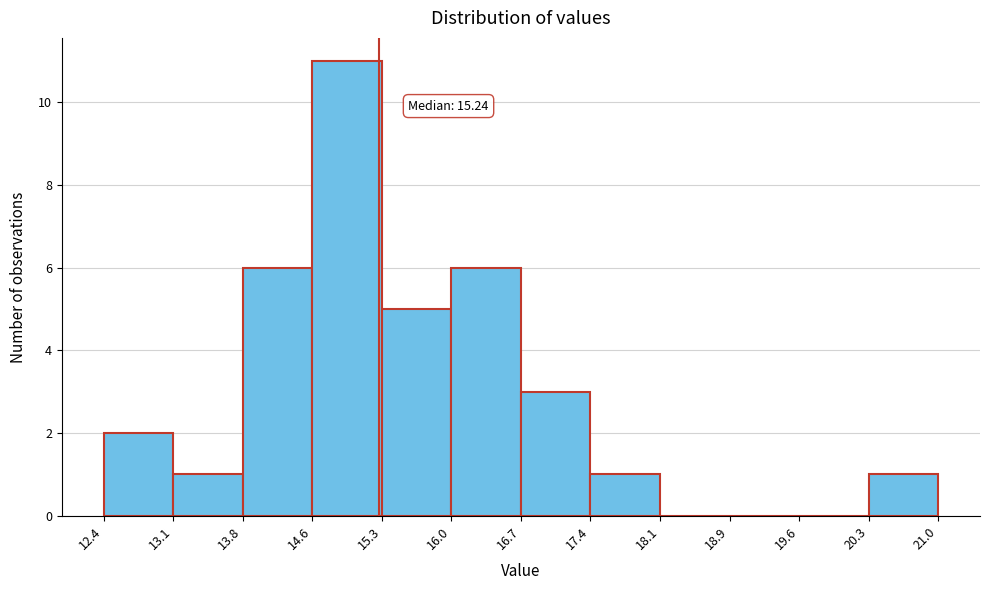

Over which range of the x-axis is the bar tallest?

14.6 to 15.3